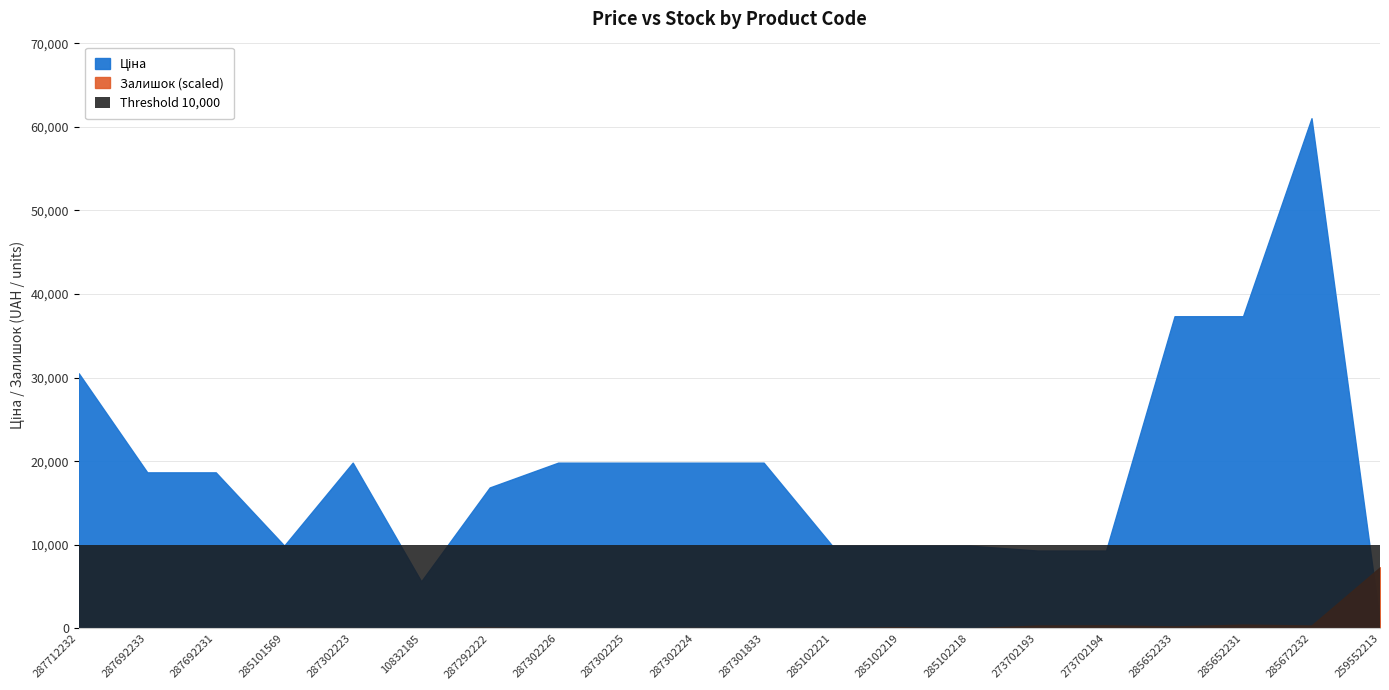

True or false: Ціна and Залишок cross at least once.

False